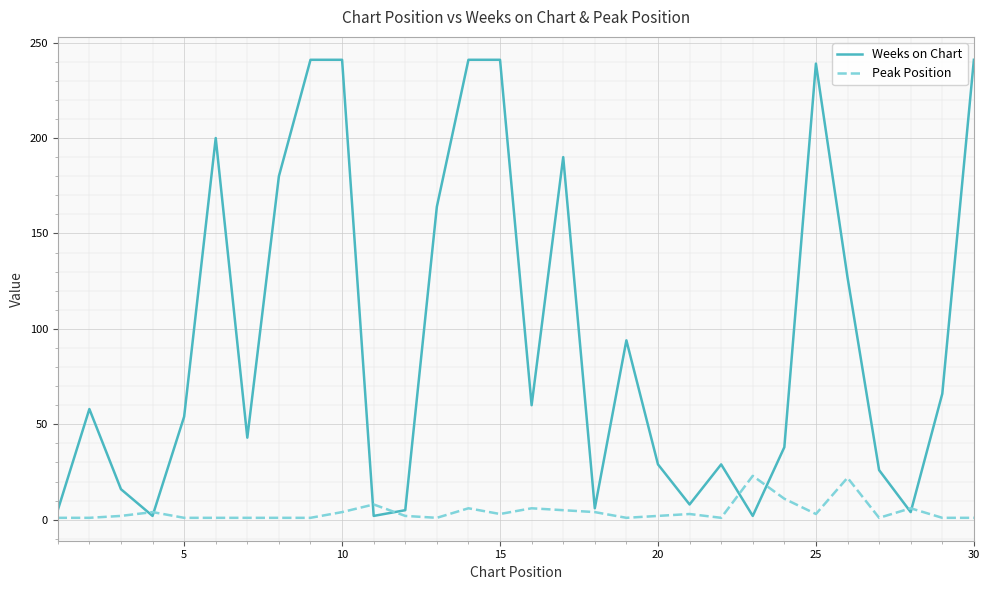

Which series has the widest spread of values?

Weeks on Chart